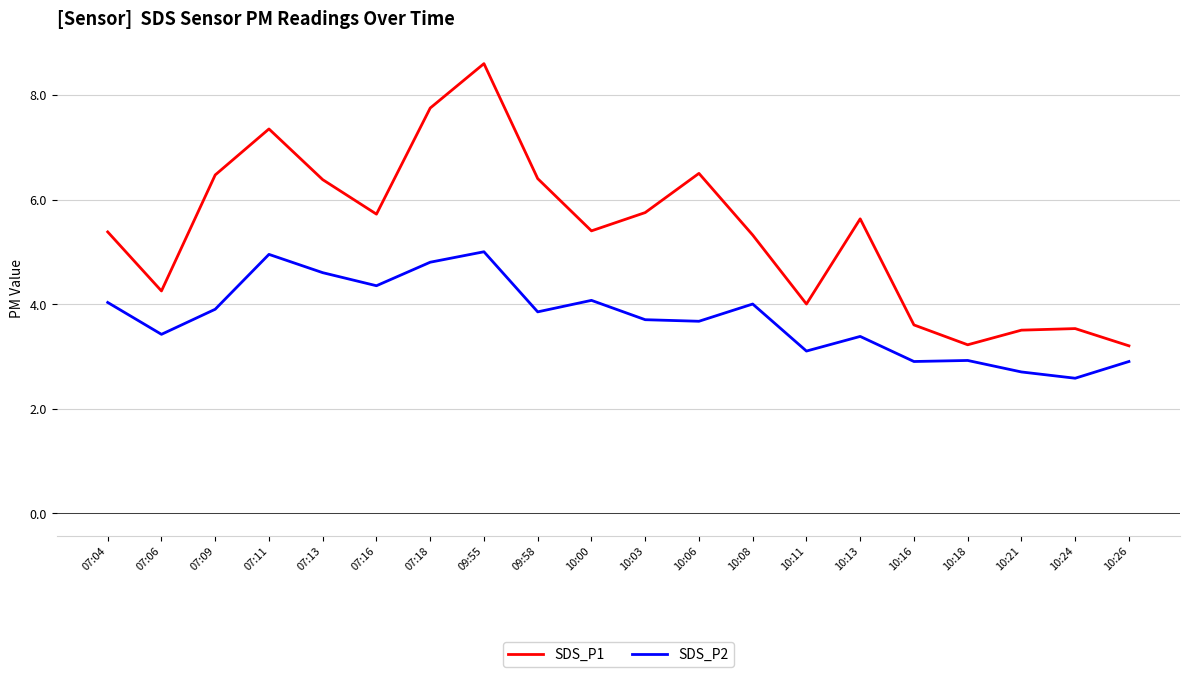

What position from the right is 10:00?

11